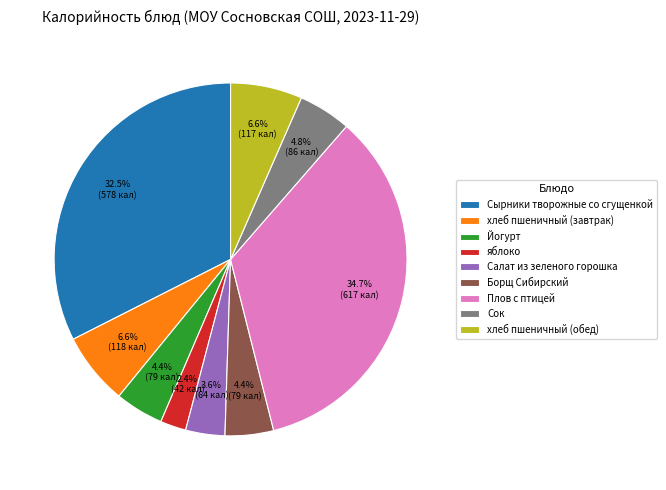

To the nearest percent, what is the difference between the largest and smallest slice percentages?

32%